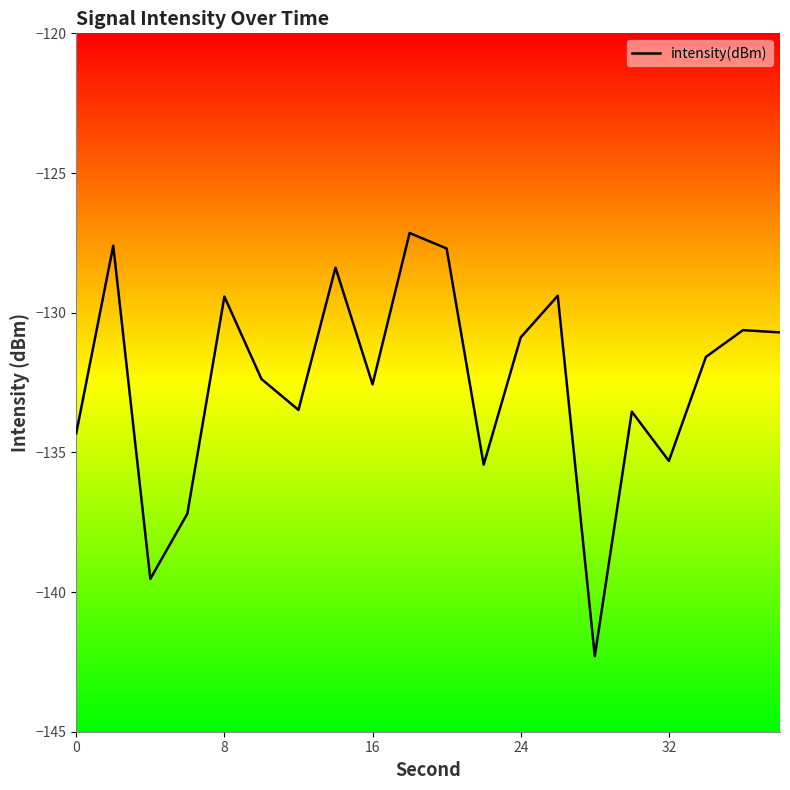

What is the difference between the maximum and minimum values?

15.1